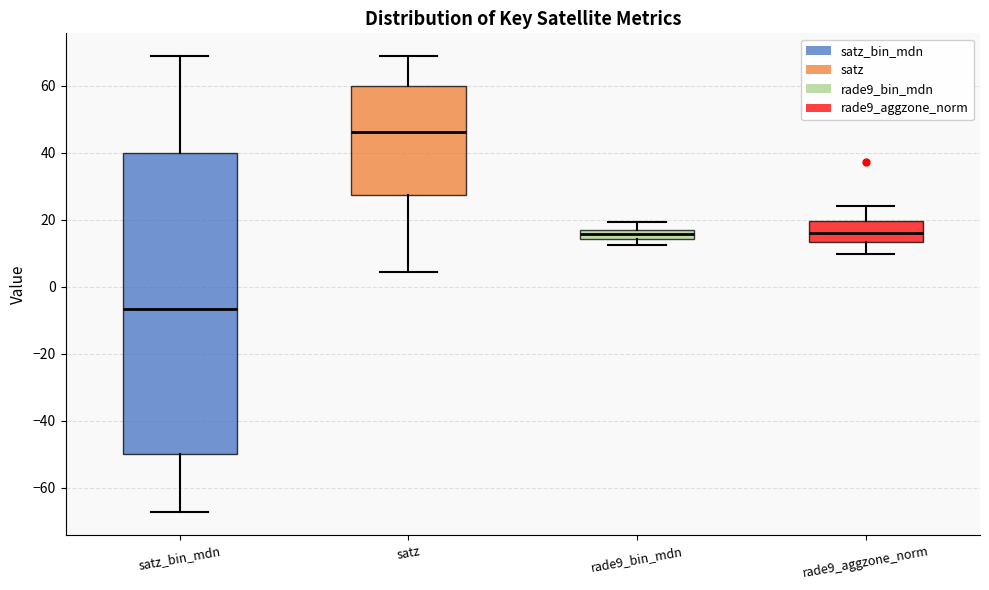

Where does the lower whisker of the box for satz_bin_mdn end on the y-axis? The values are not printed on the chart, so give them approximately, as read against the axis.

-68